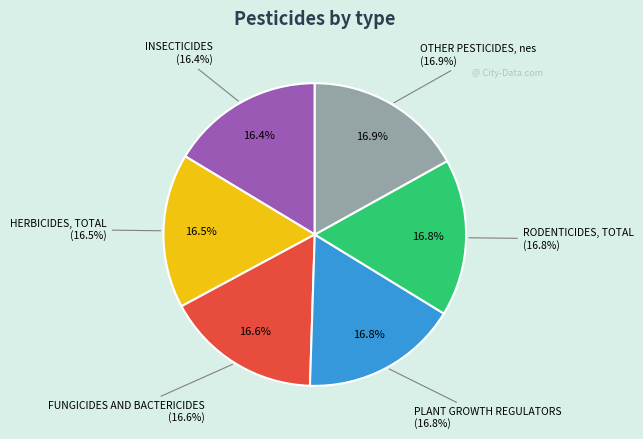

How many slices are in this pie chart?

6